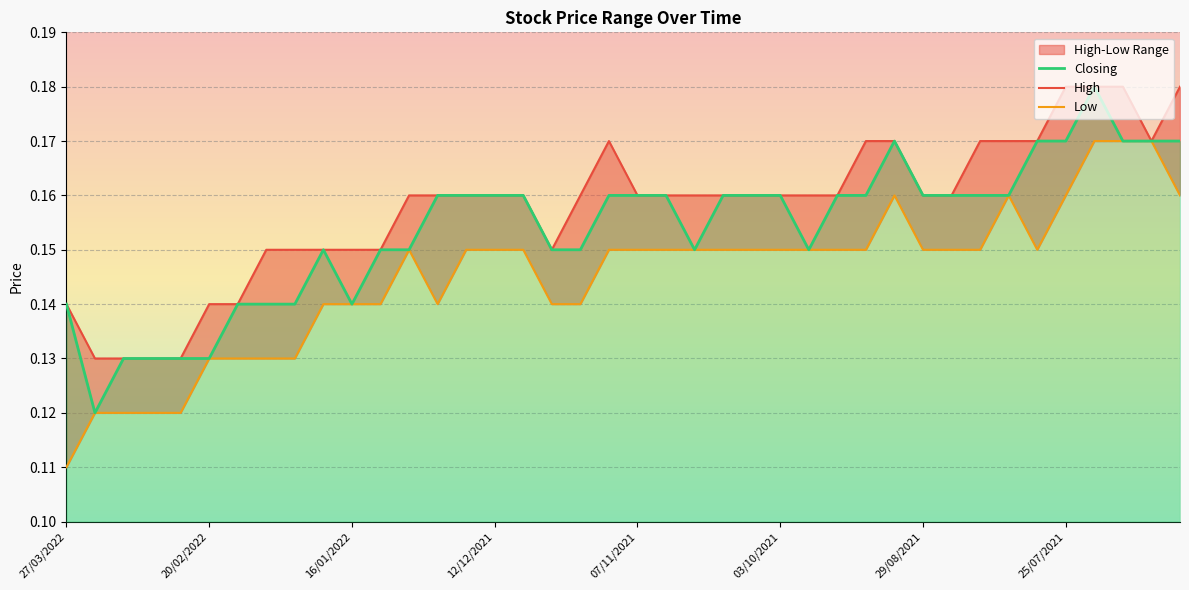

Between 36 and 33, which is larger?

36